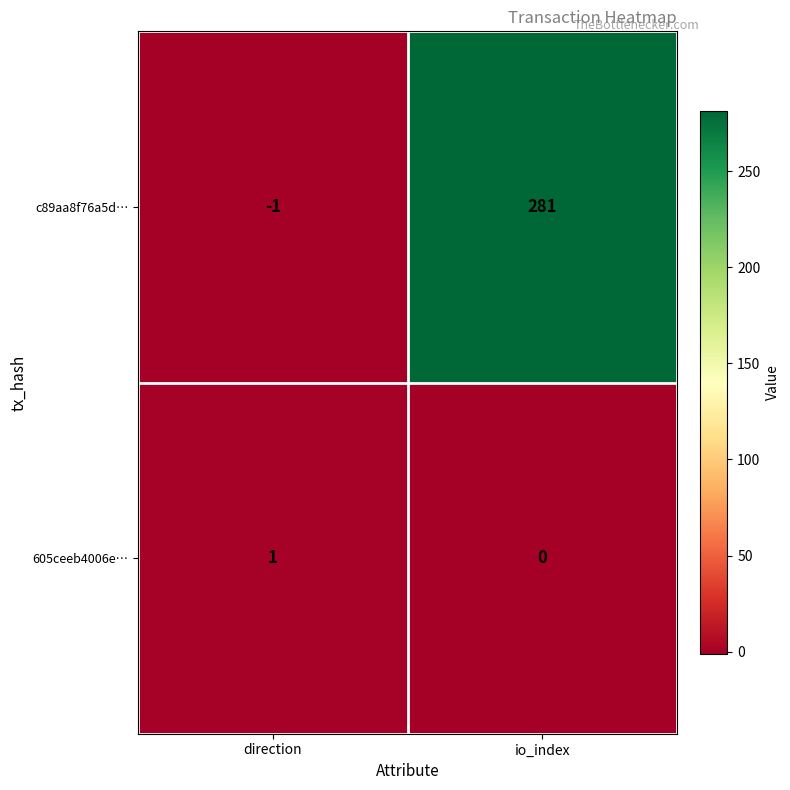

At which label is c89aa8f76a5d… closest to 140?

direction